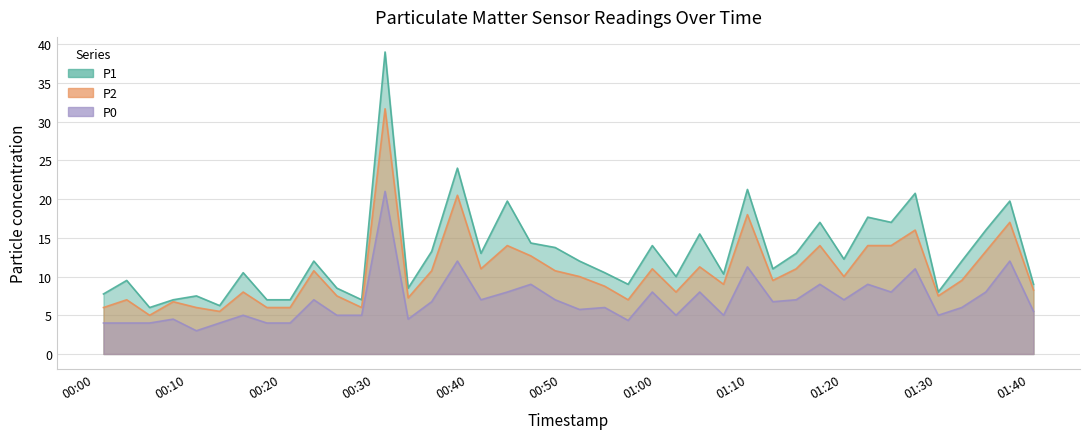

What is the sum of all P1 values?

517.6